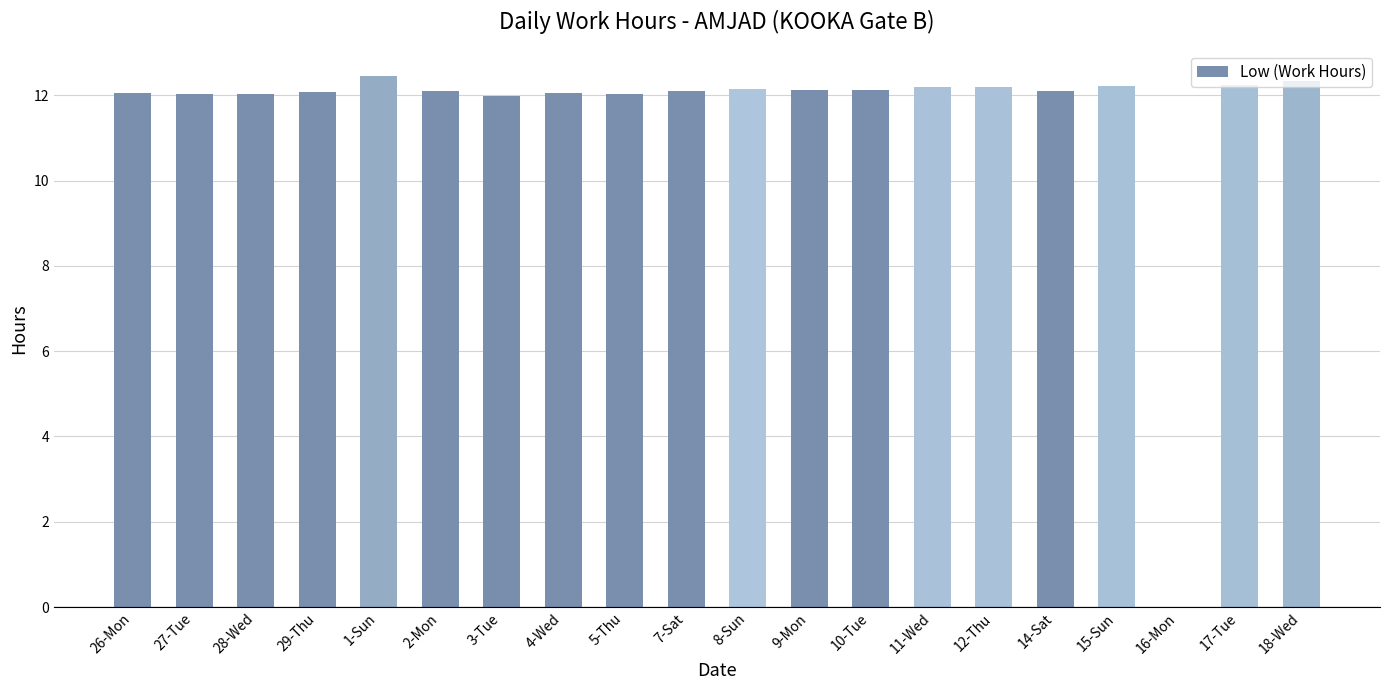

The chart shows a value of 5.9 at 5-Thu. True or false?

False